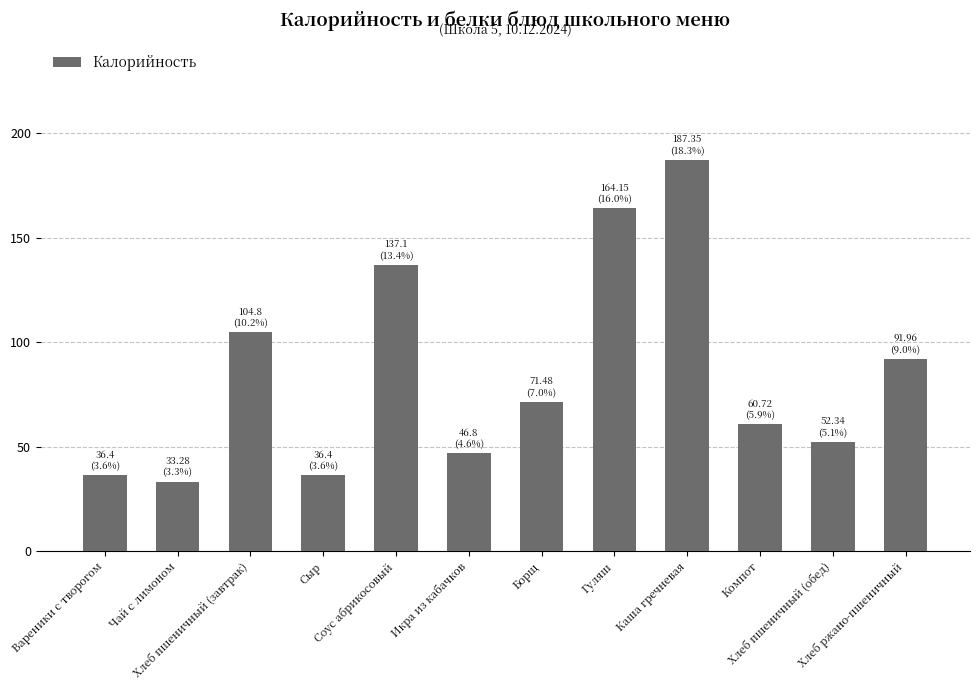

What is the value of the 1st bar from the left?

36.4